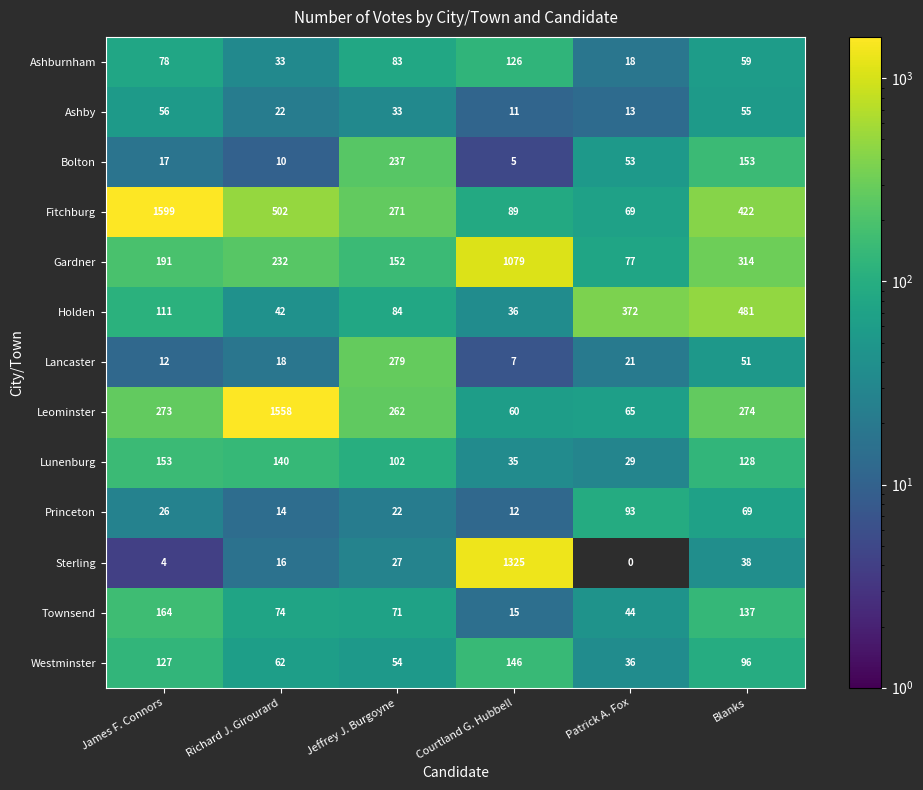

What is the spread (max minus min) of values at Richard J. Girourard?

1548